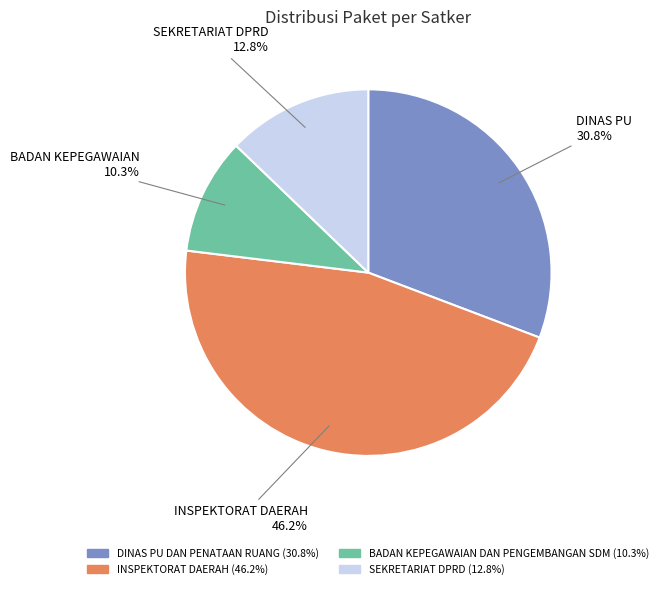

Is it true that SEKRETARIAT DPRD is 27% of the pie?

False